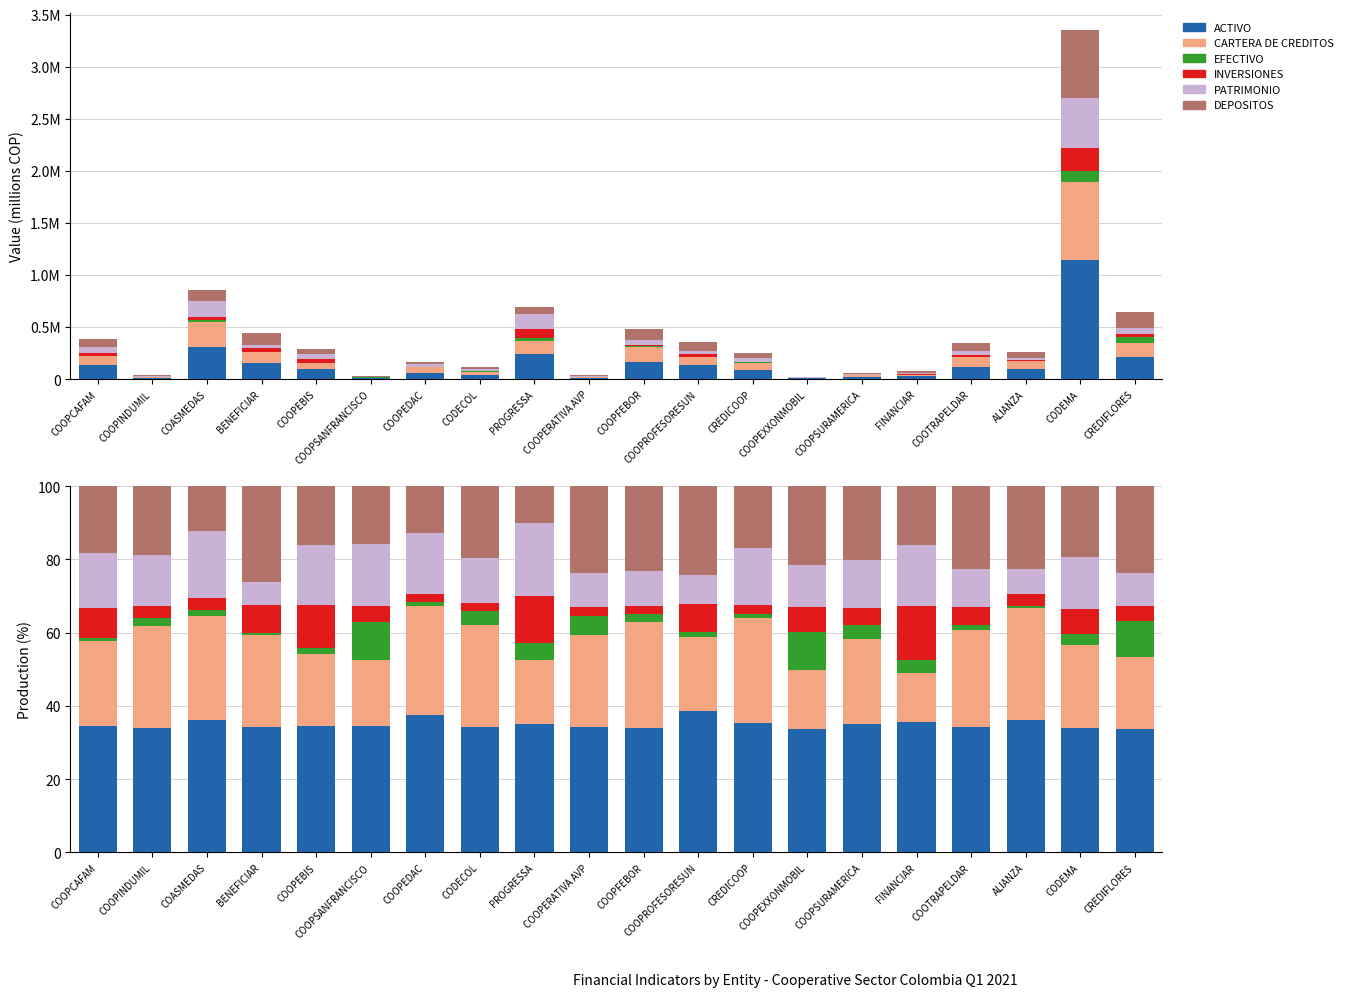

Which series has the widest spread of values?

CARTERA DE CREDITOS